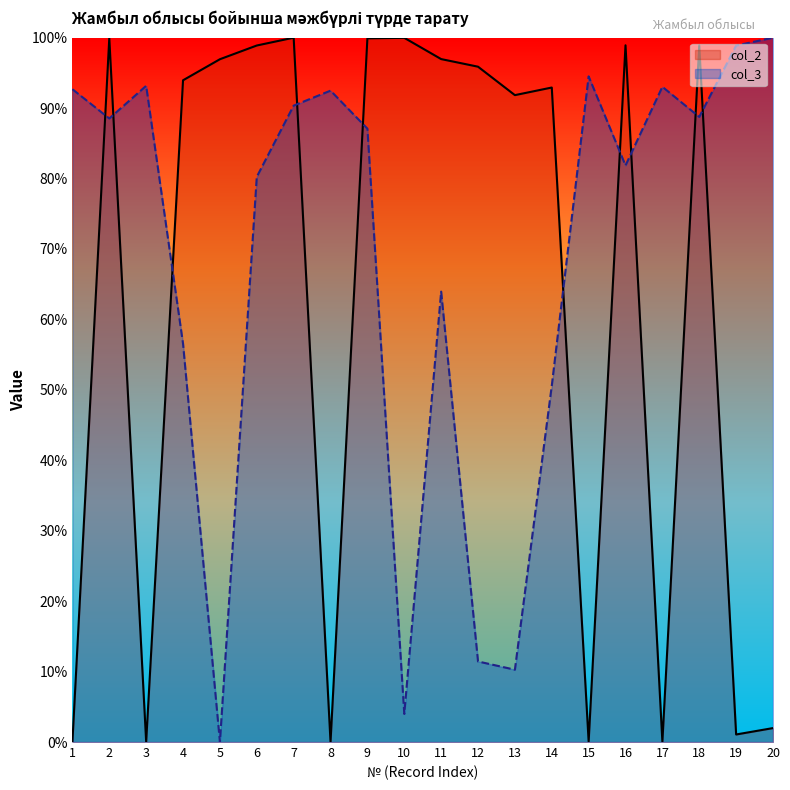

At which category does the chart reach its minimum across all series?

8